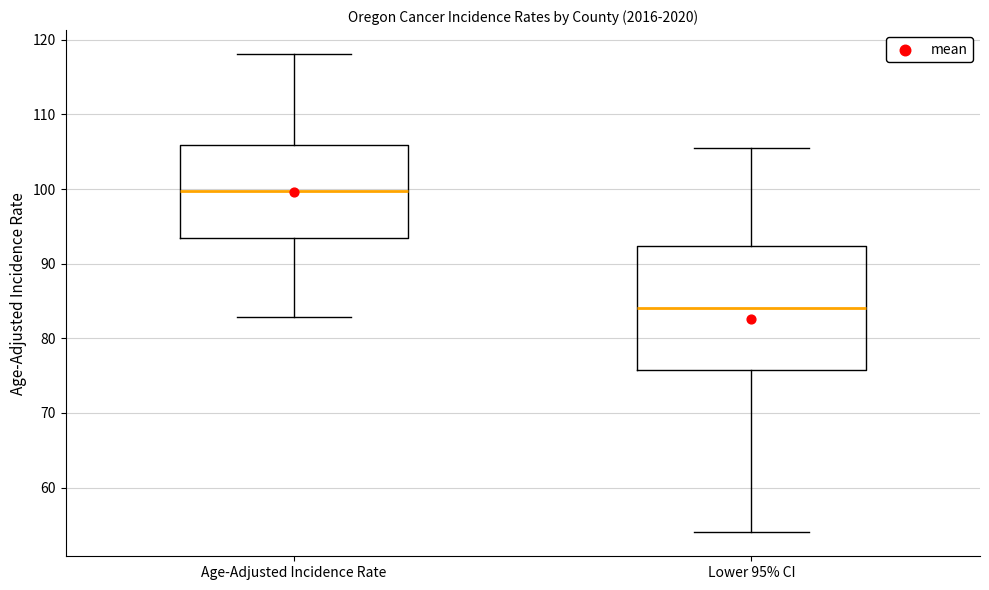

Which box has the highest median line?

Age-Adjusted Incidence Rate